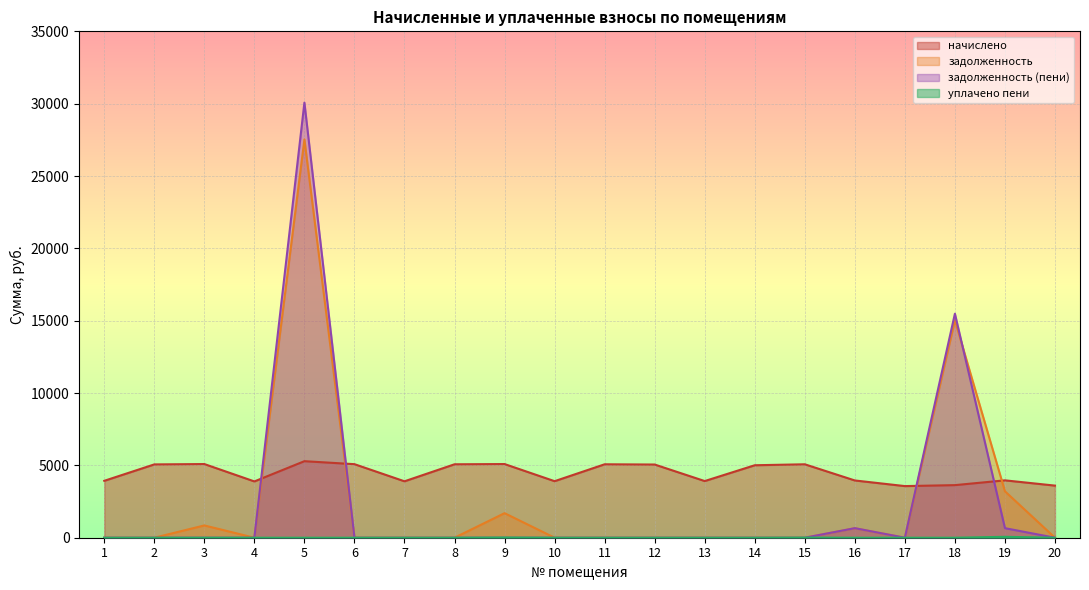

What is the highest value of the задолженность series?

27526.8